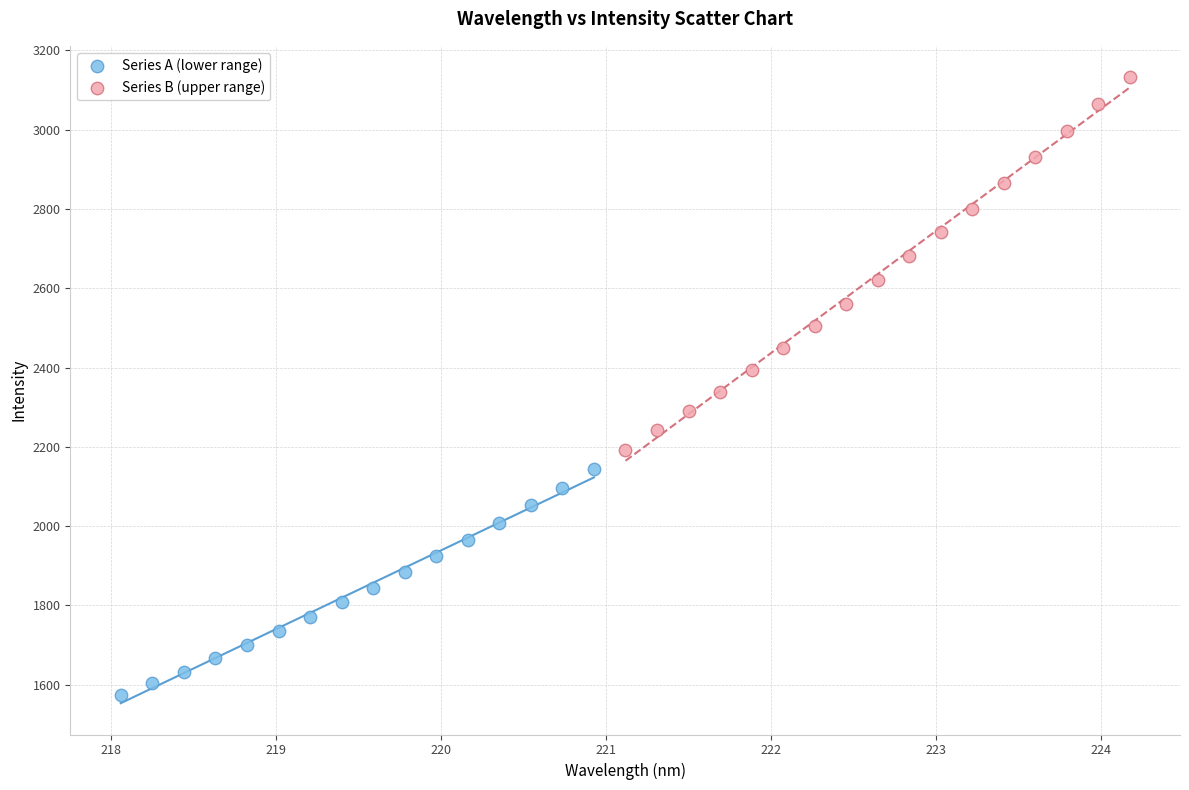

Which series has the widest spread of Y values?

Series B (upper range)